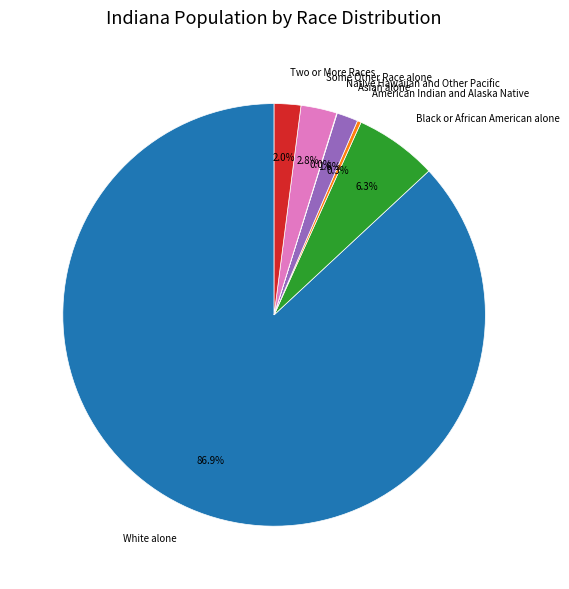

What is the ratio of the value at American Indian and Alaska Native to the value at Asian alone?

0.2